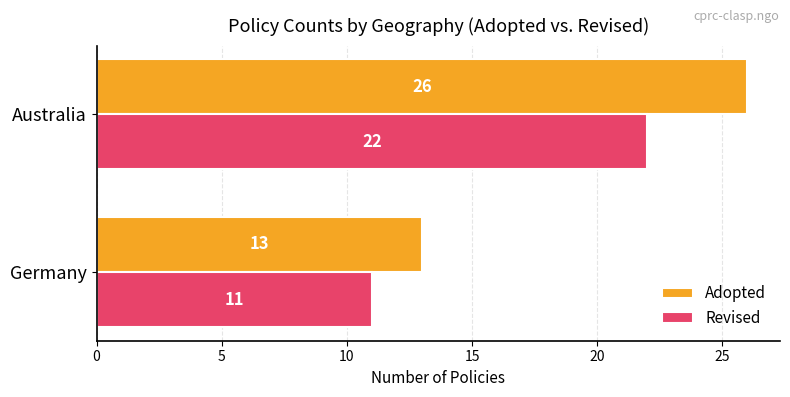

What is the total value across all series at Australia?

48